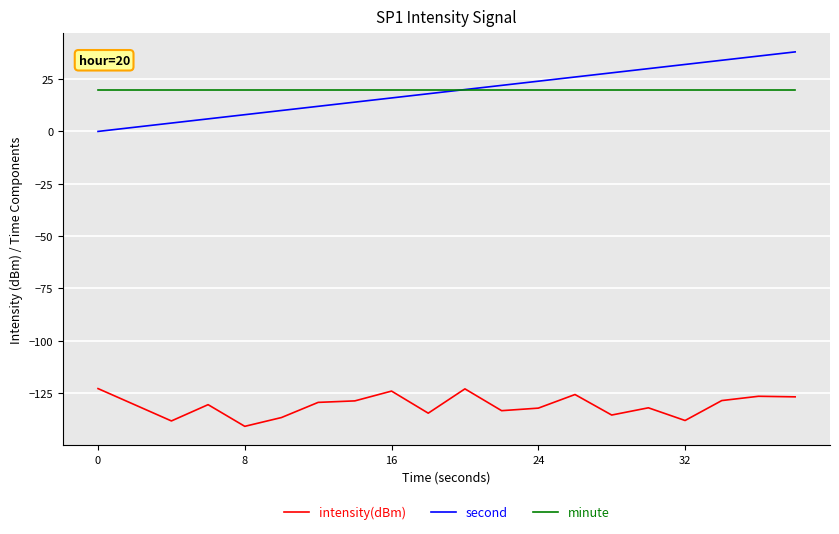

What is the highest value of the second series?

38.0